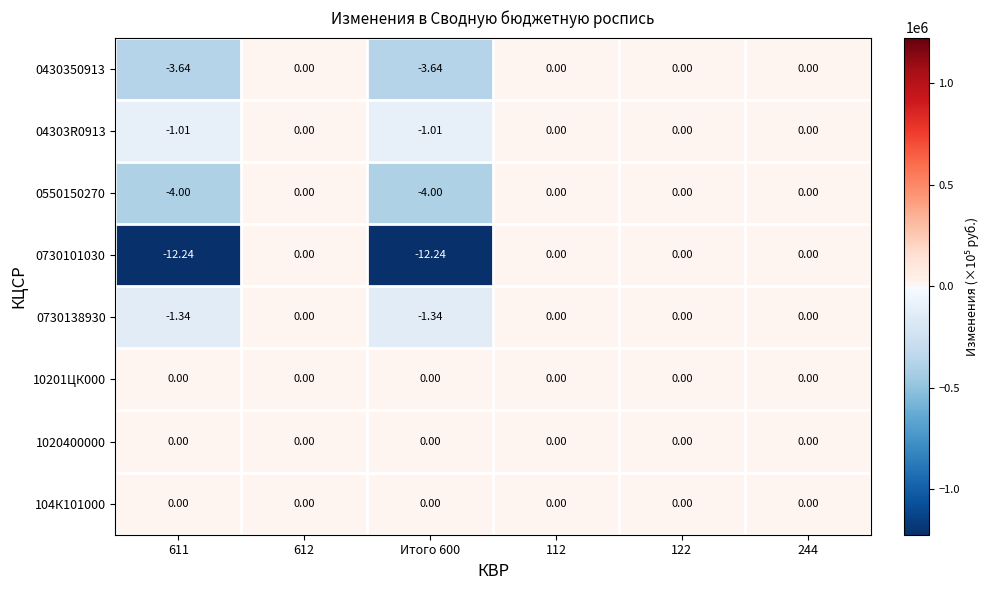

Count the number of data series in this chart.

8